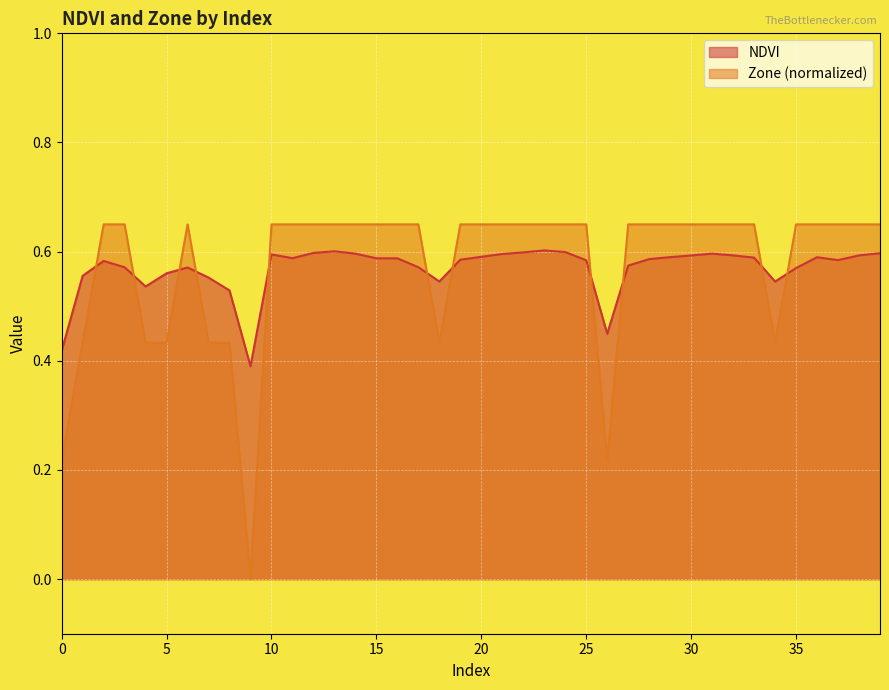

Is the value of NDVI at 30 greater than the value of Zone at 4?

Yes